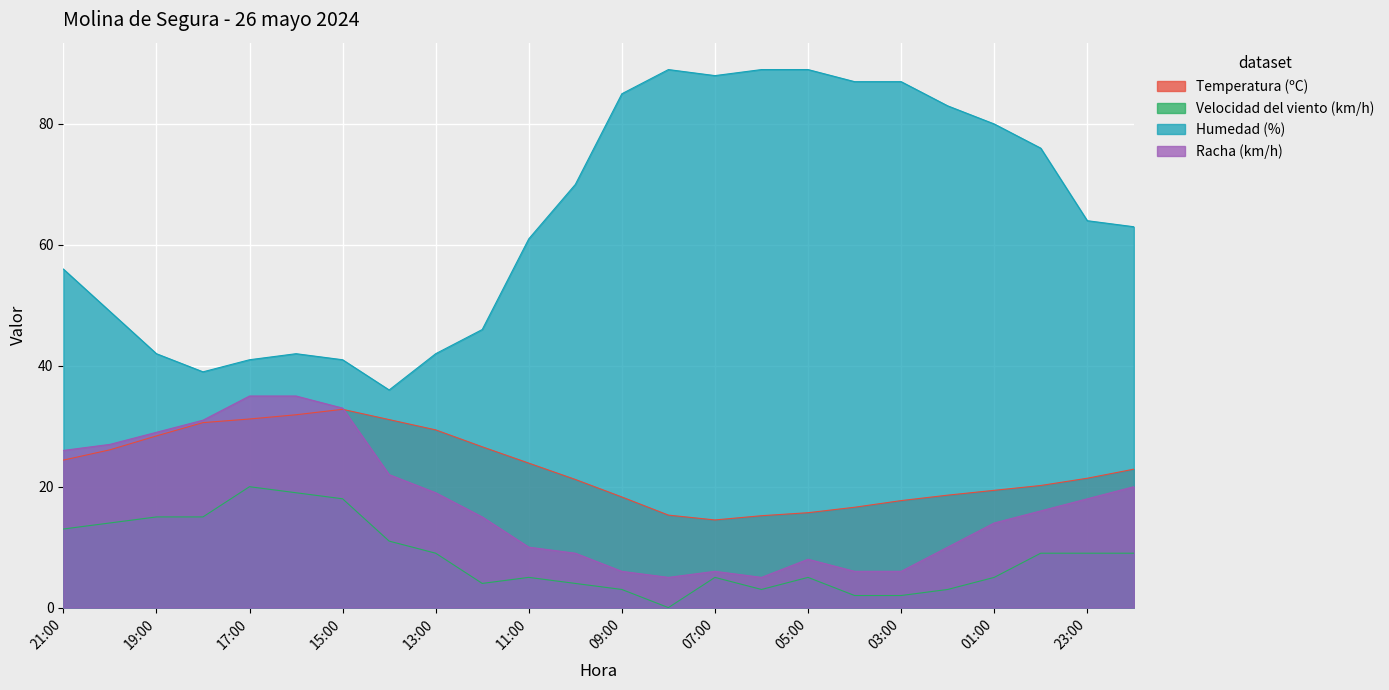

At which category does Humedad (%) reach its first local valley?

18:00